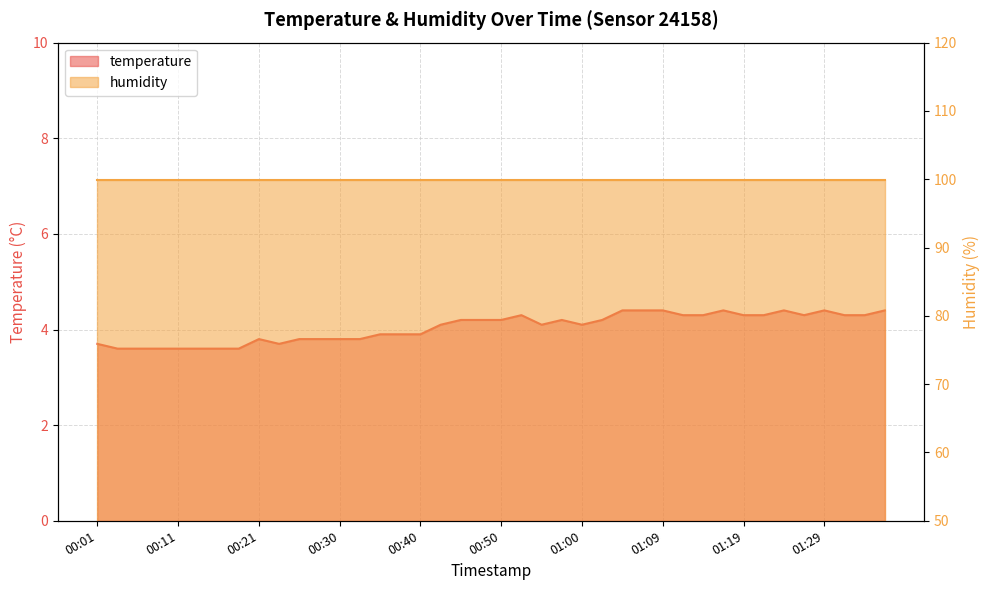

How many points are lower than both their immediate neighbors (excluding endpoints)?

4